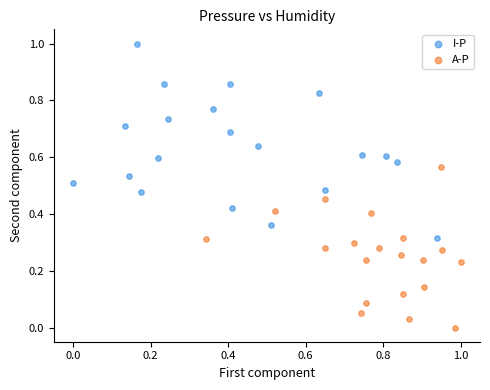

Which series contains the lowest Y value?

A-P